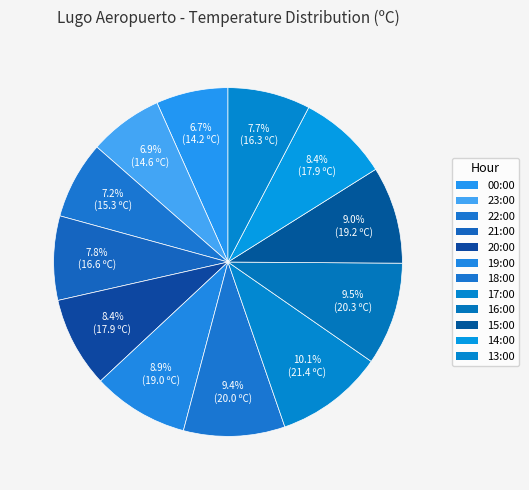

How many slices are in this pie chart?

12